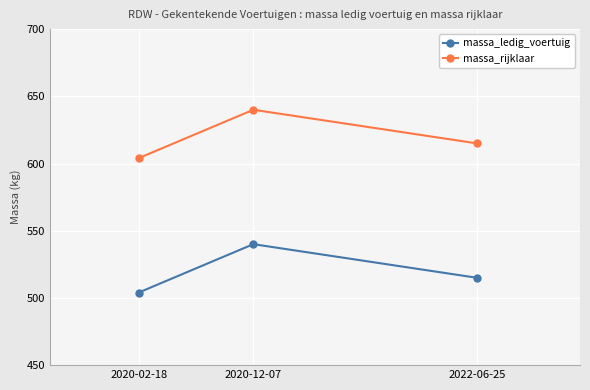

Does the chart display data point markers on the line(s)?

Yes